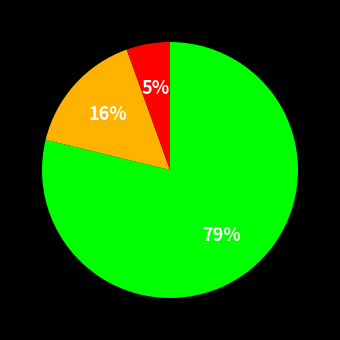

Is there a majority slice in this chart?

Yes